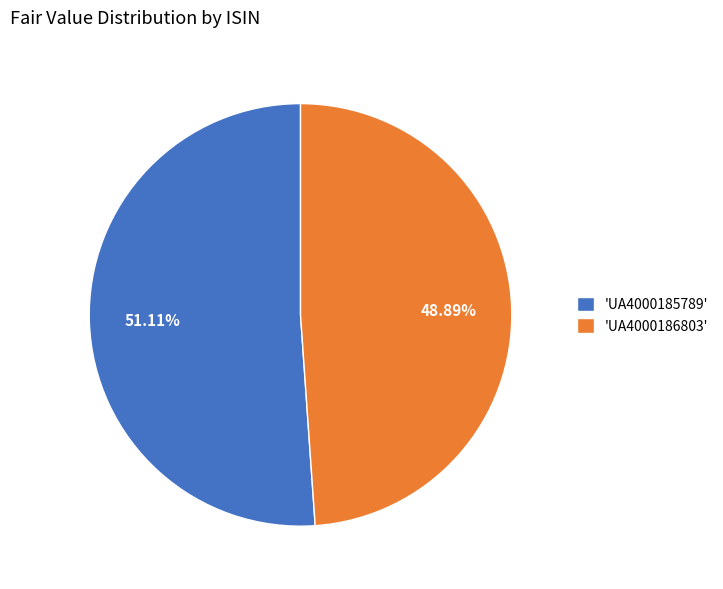

Do 'UA4000185789' and 'UA4000186803' together represent more than half of the pie?

Yes